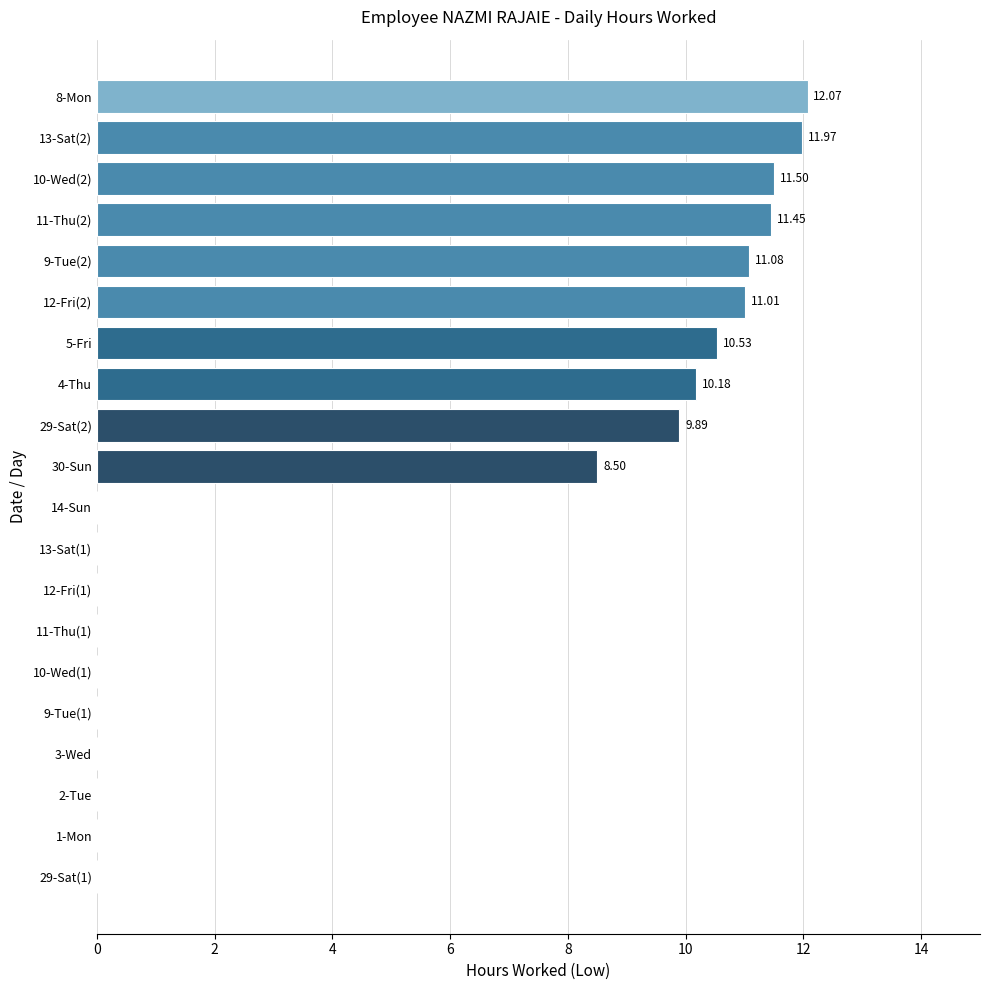

What is the sum of the values at 10-Wed(2) and 9-Tue(2)?

22.6